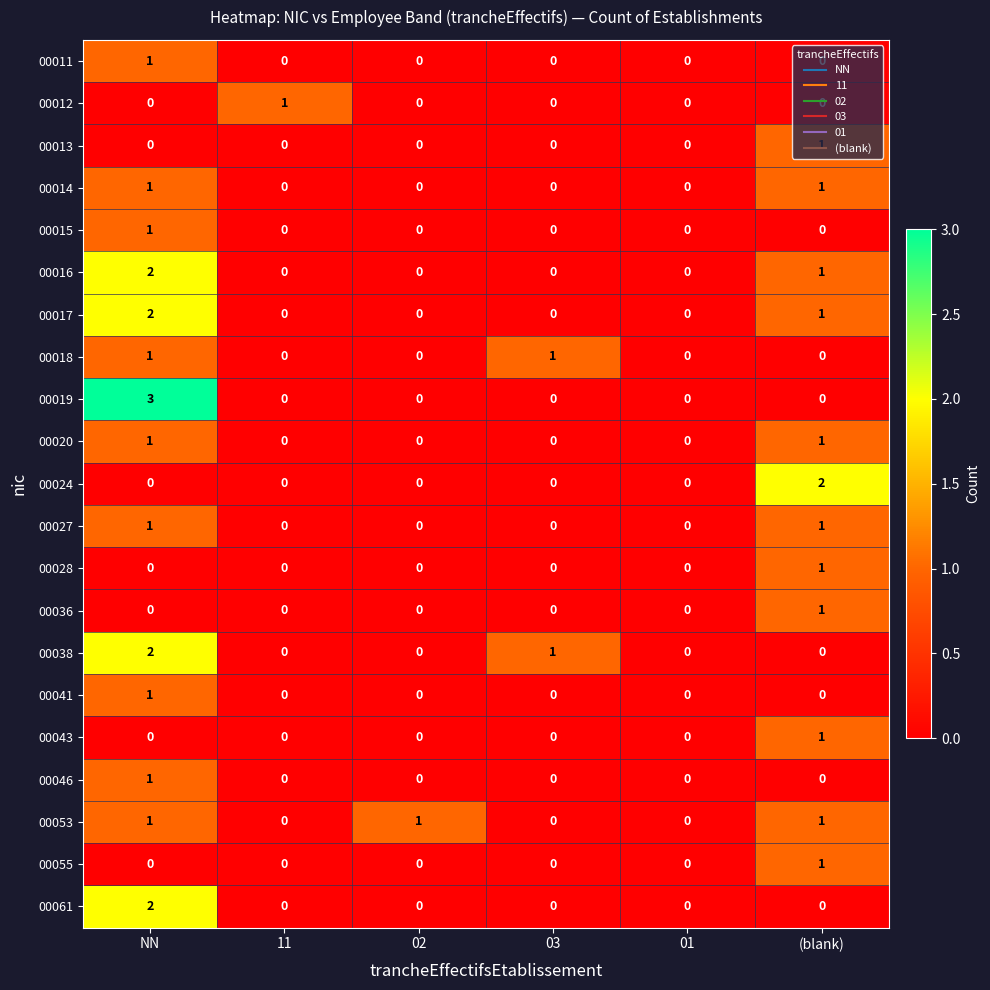

How many categories are shown in the chart?

6